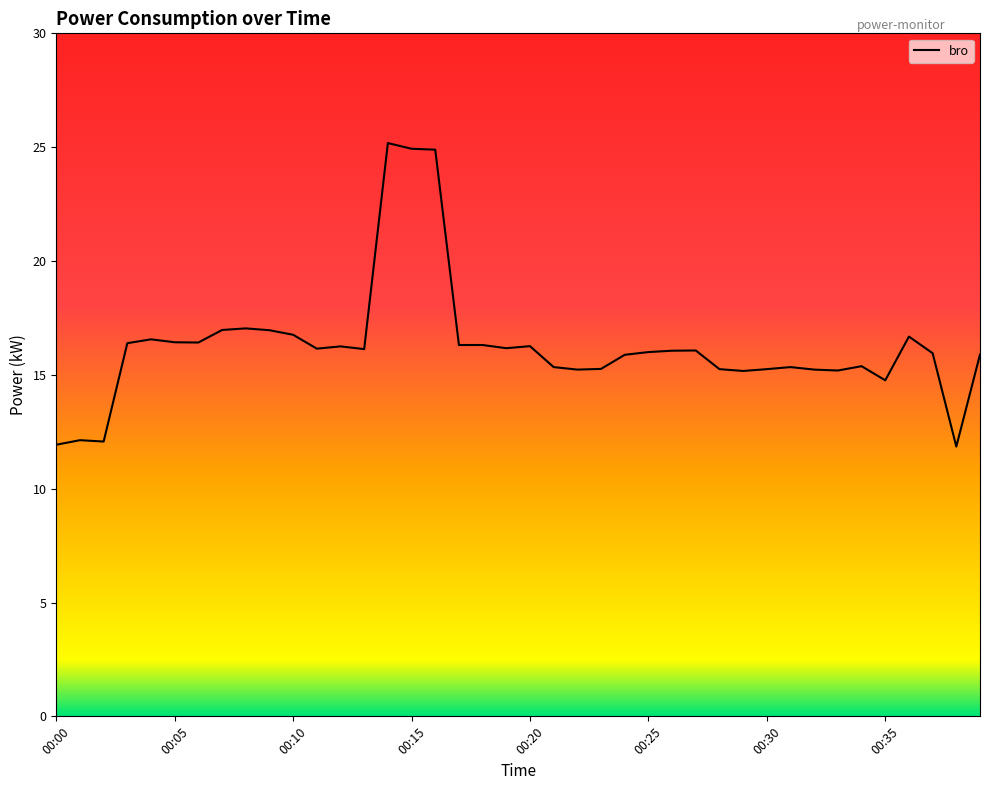

What is the difference between the maximum and minimum values?

13.3